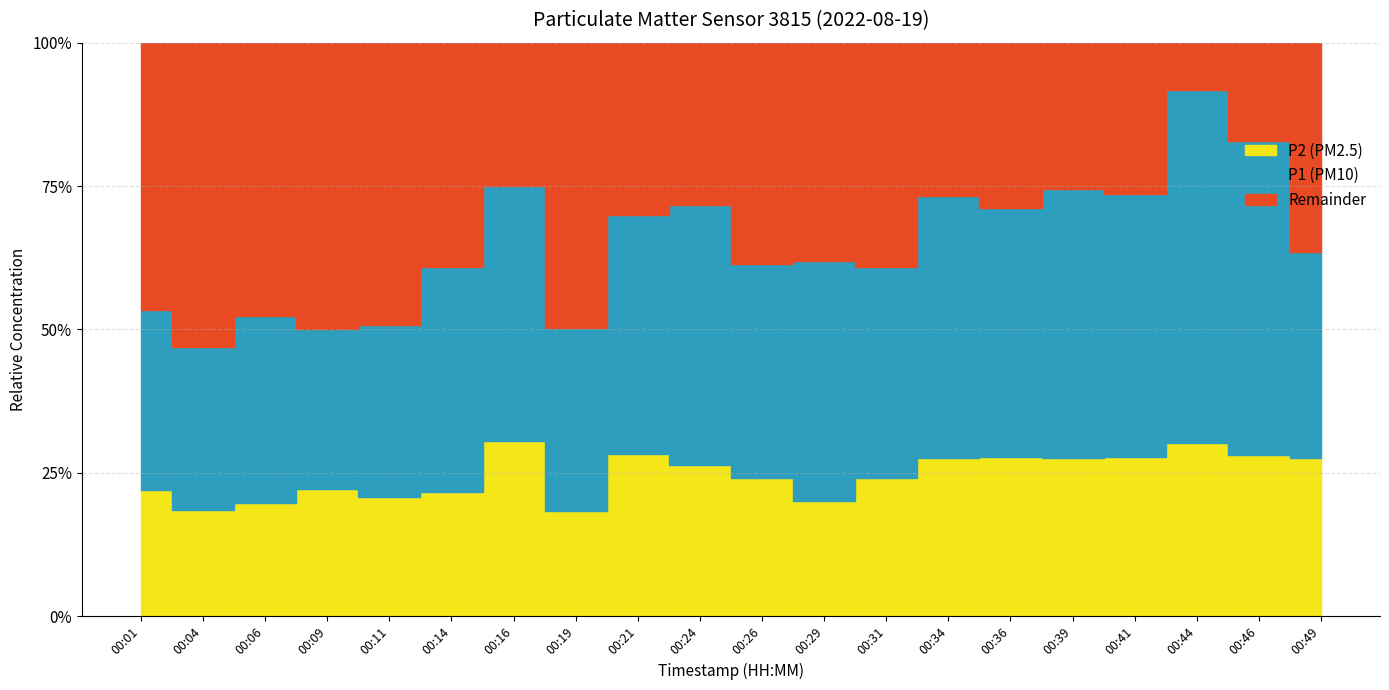

Does the chart have visible grid lines?

Yes